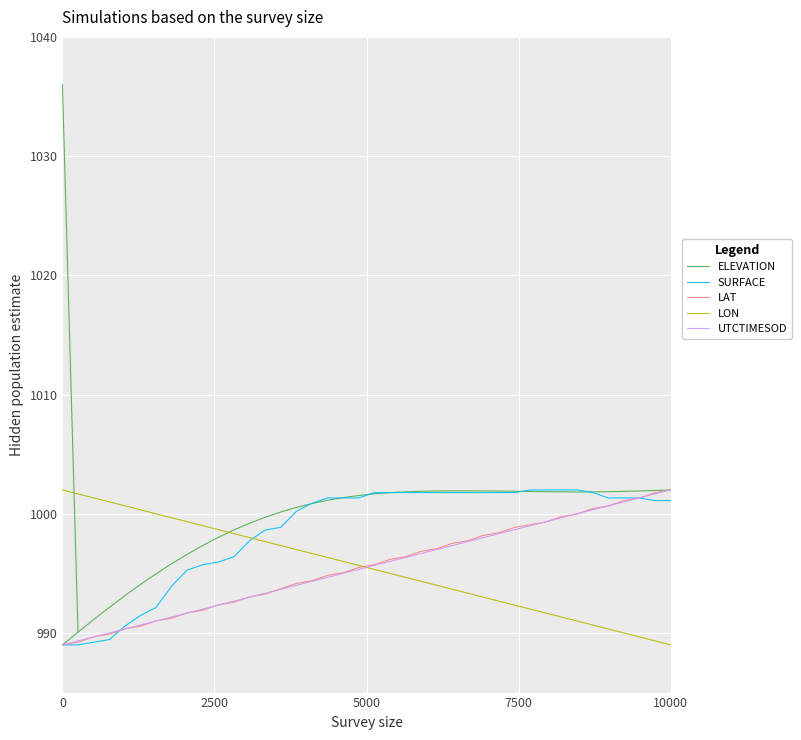

What is the maximum value shown in the chart?

1002.0